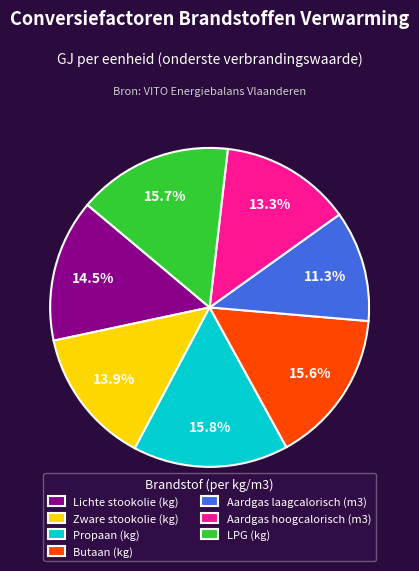

Combined, what portion of the pie is Aardgas laagcalorisch (m3) and LPG (kg)?

27.0%